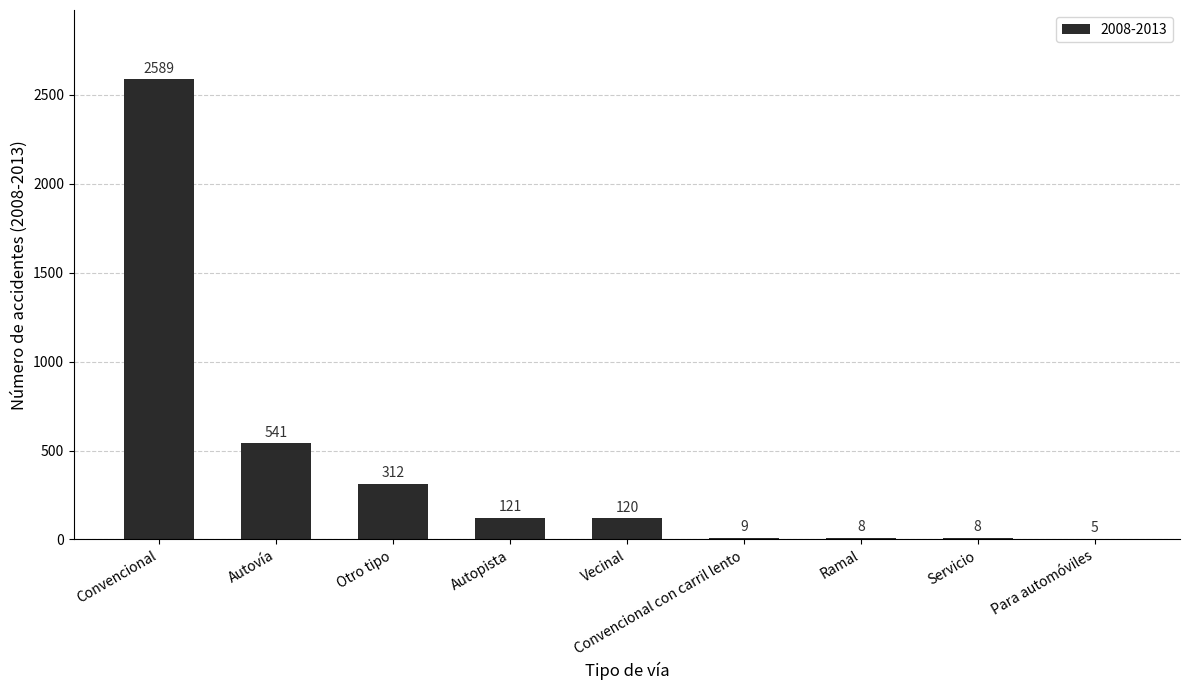

The value at Servicio is 8. True or false?

True